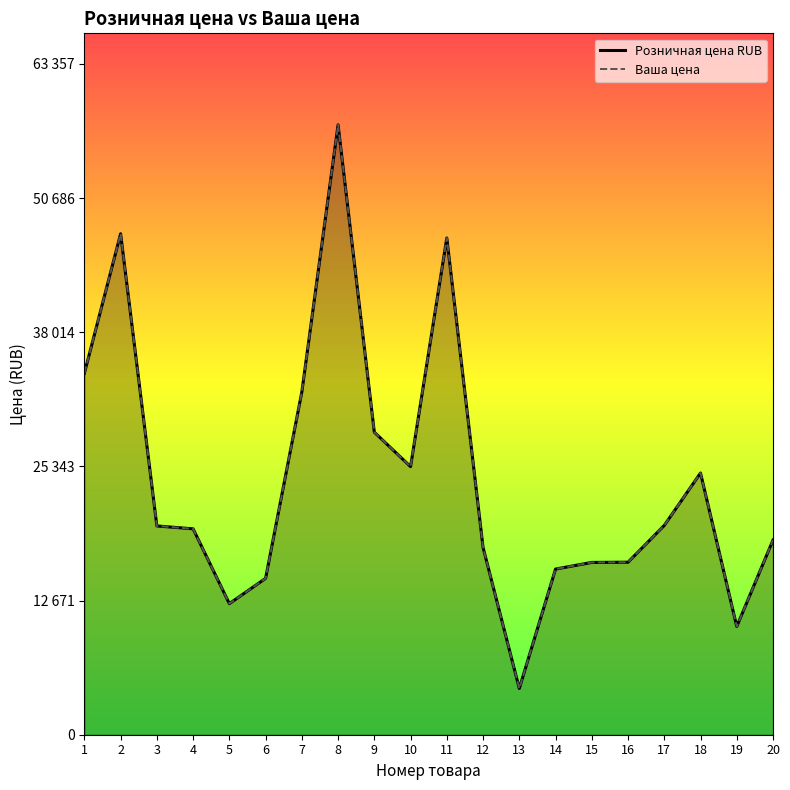

What is the sum of the Ваша цена values at 9 and 15?

44840